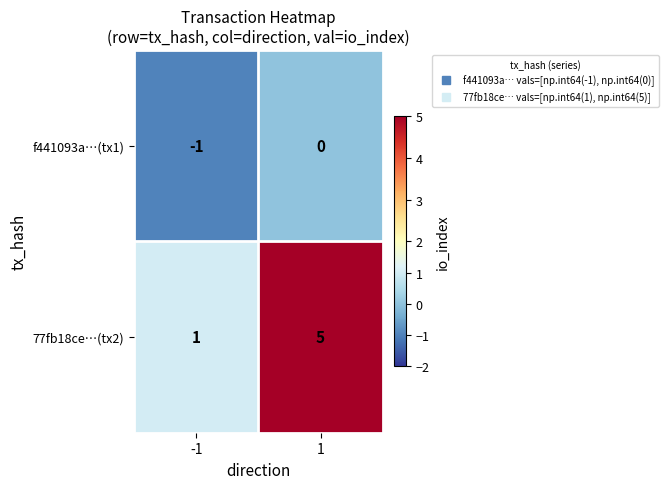

True or false: 77fb18ce…(tx2) has a value of 1 at -1.

True